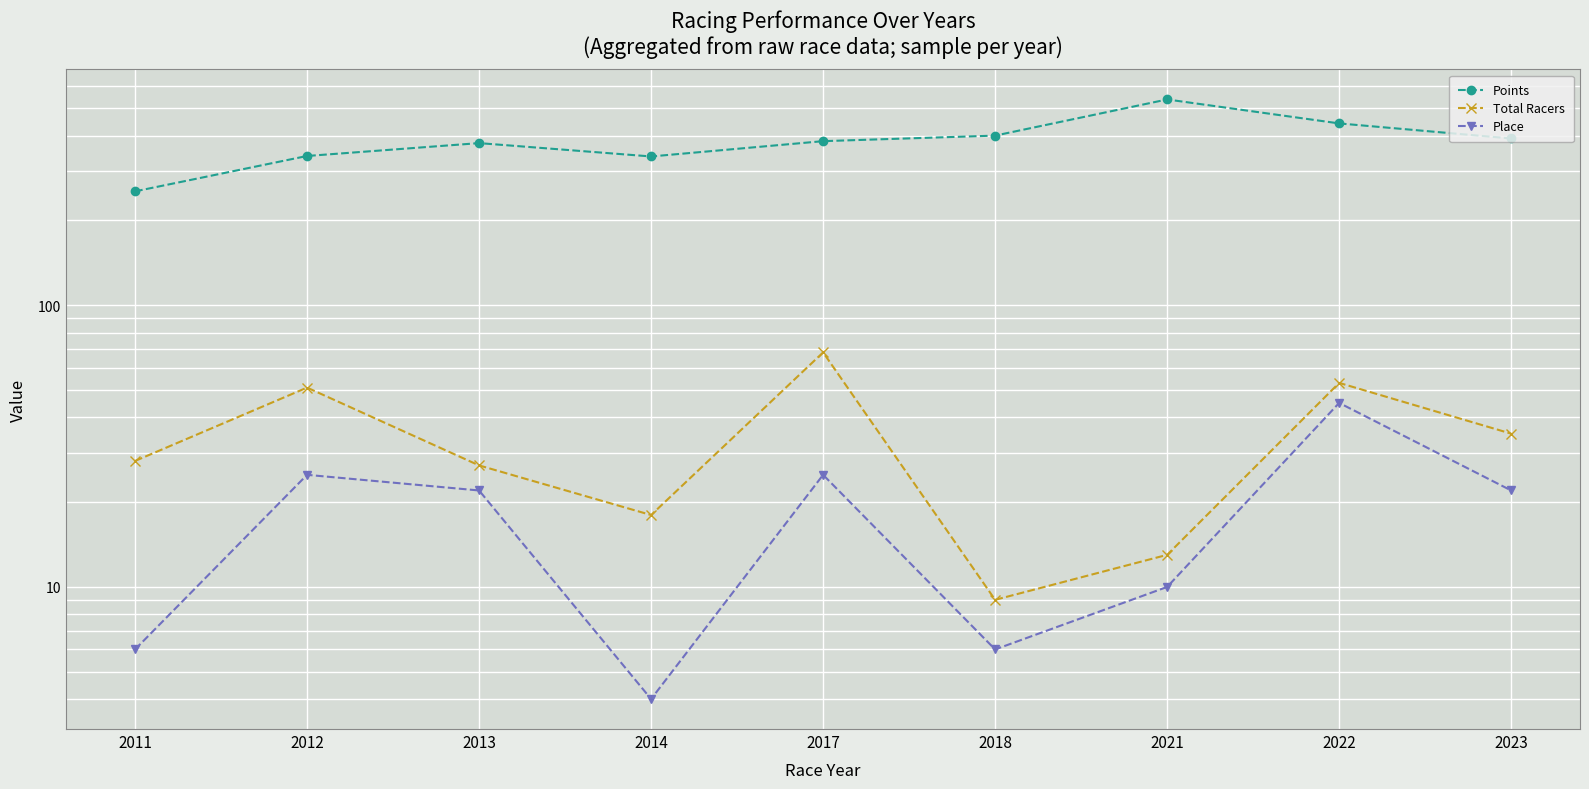

True or false: Place has a value of 5.6 at 2013.

False